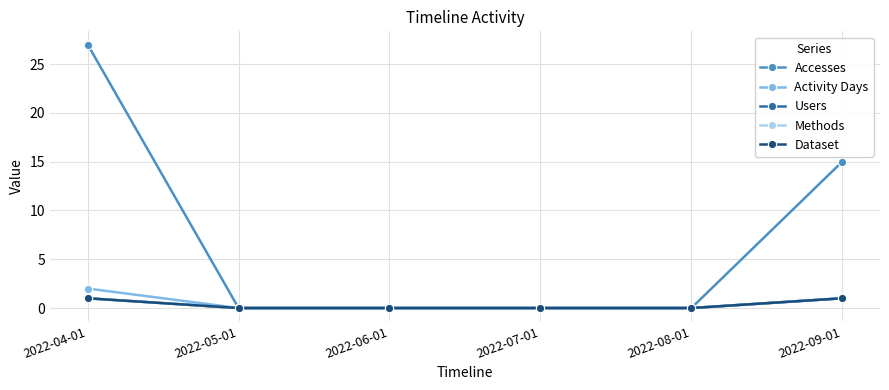

Does the chart have visible grid lines?

Yes